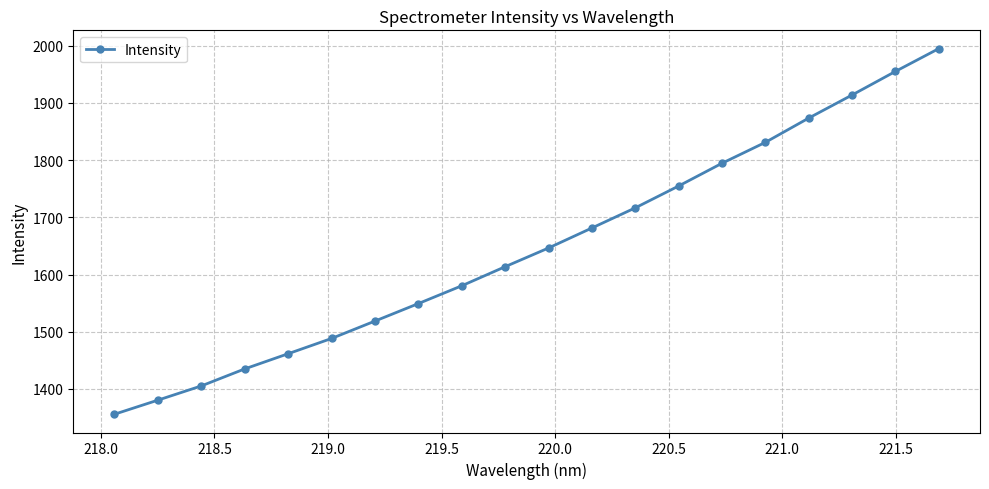

What is the minimum value shown in the chart?

1355.8